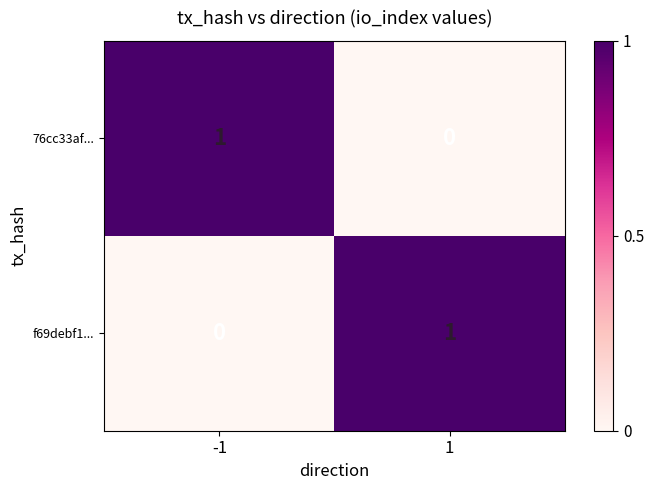

The 76cc33af... series shows 1 at 1. True or false?

False